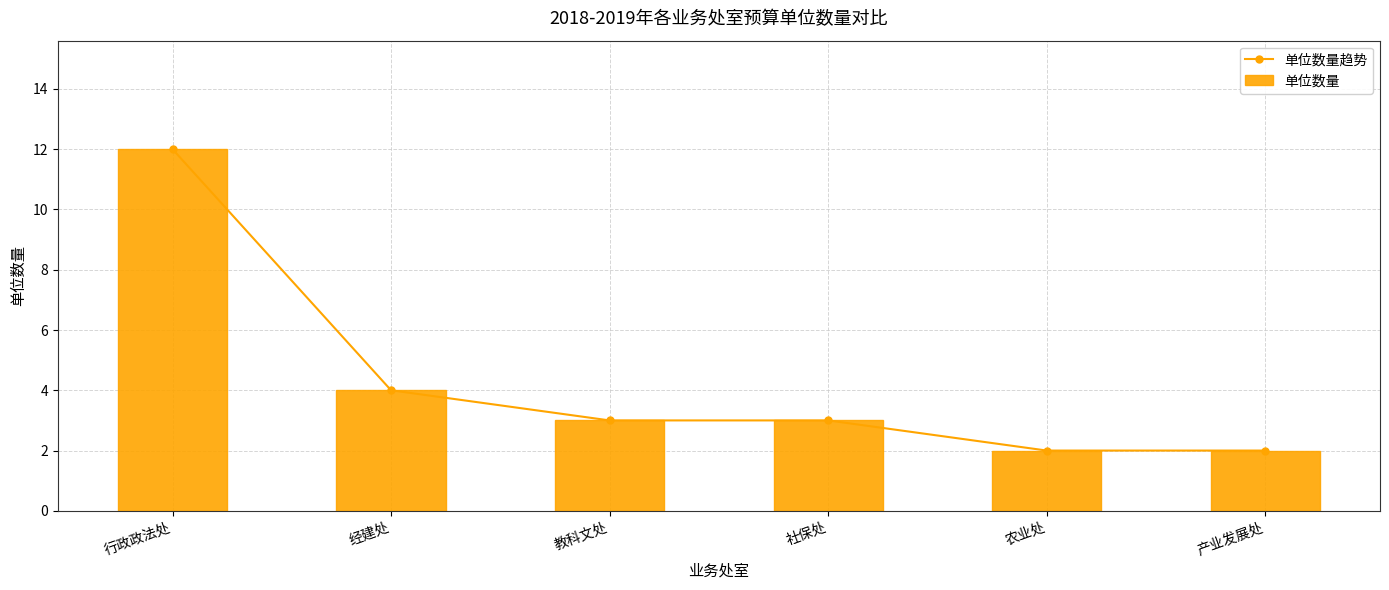

Is it true that 单位数量 equals 2 at 产业发展处?

True